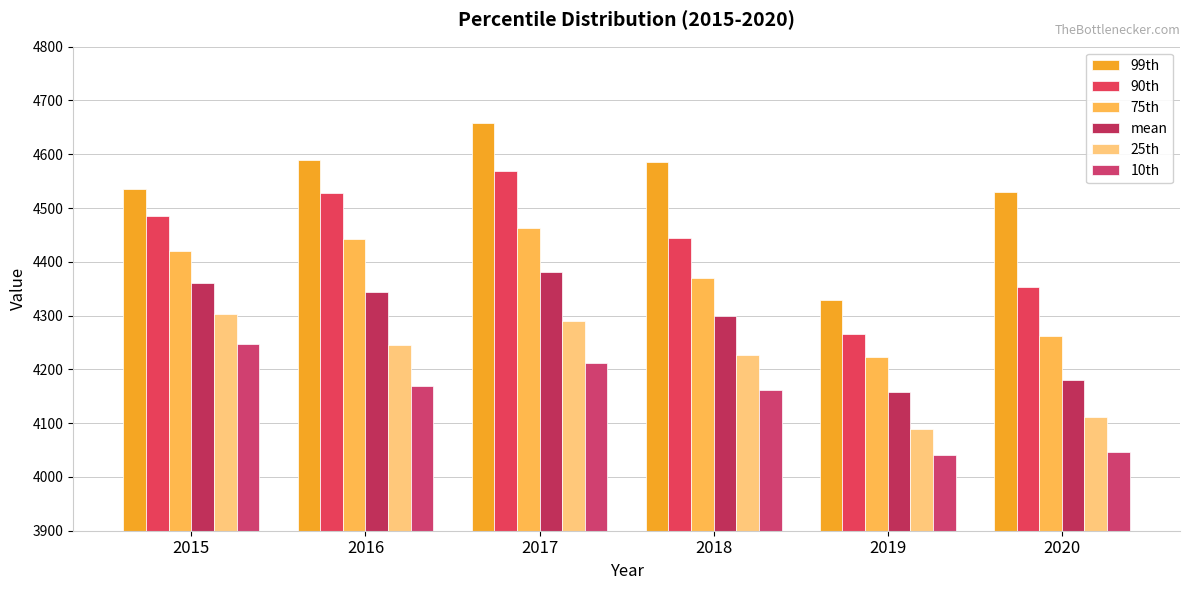

Rank the series by their average value, from lowest to highest.

10th, 25th, mean, 75th, 90th, 99th